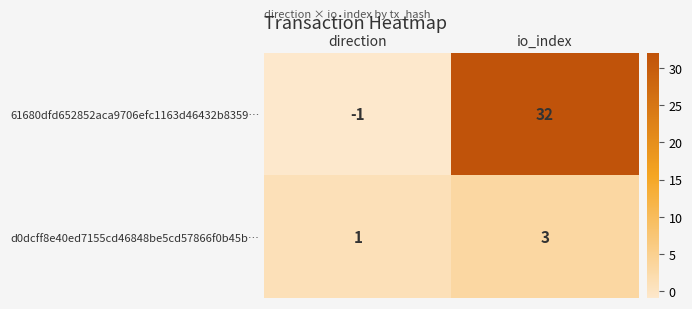

What is the average value of the 61680dfd652852aca9706efc1163d46432b8359… series?

16